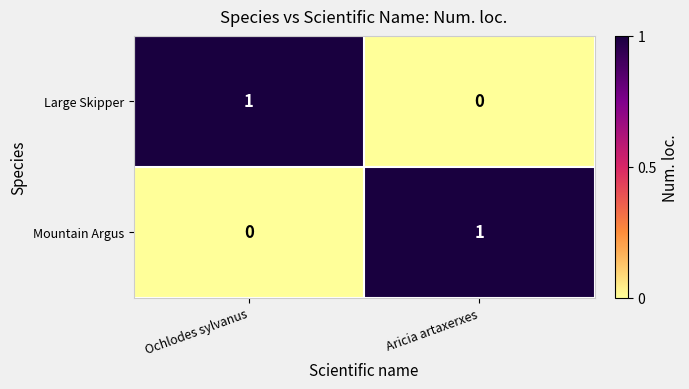

Is it true that Large Skipper equals 1 at Aricia artaxerxes?

False